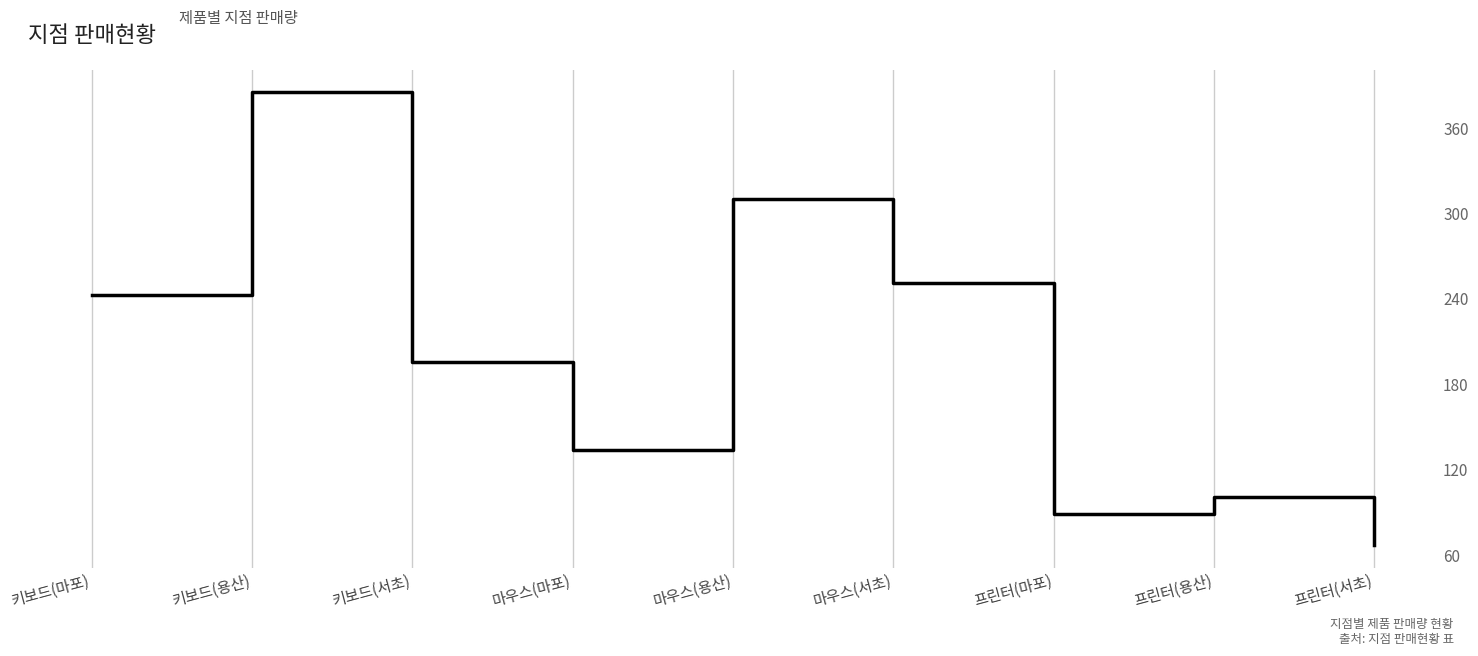

Reading right to left, transcribe all the data shown in this chart.

67	101	89	251	310	134	196	385	243